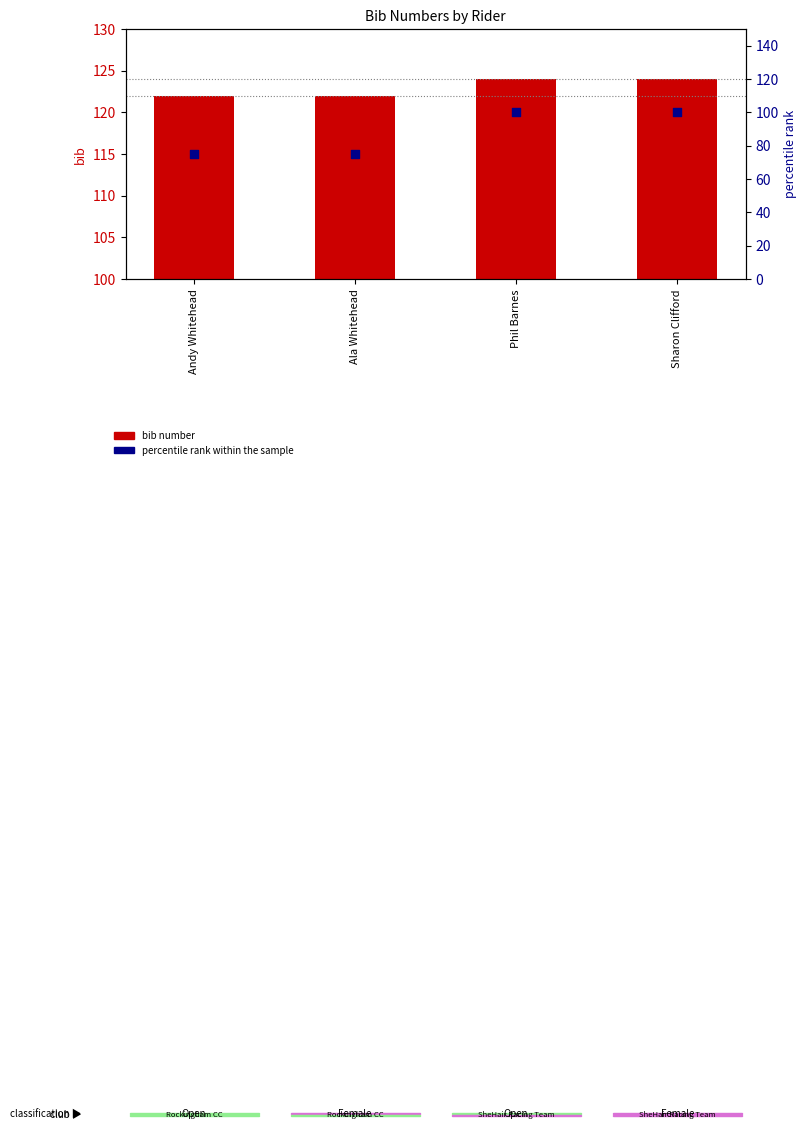

Which series has the widest spread of Y values?

percentile rank